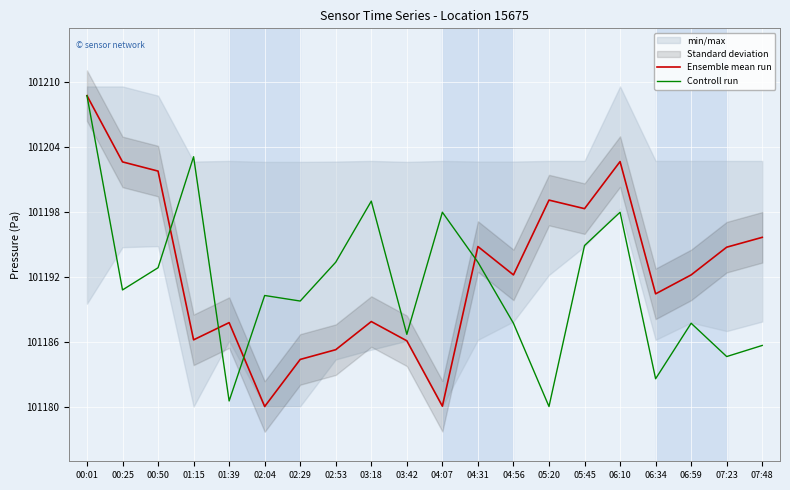

The value of Ensemble mean run at 06:59 is 101192.2. True or false?

True